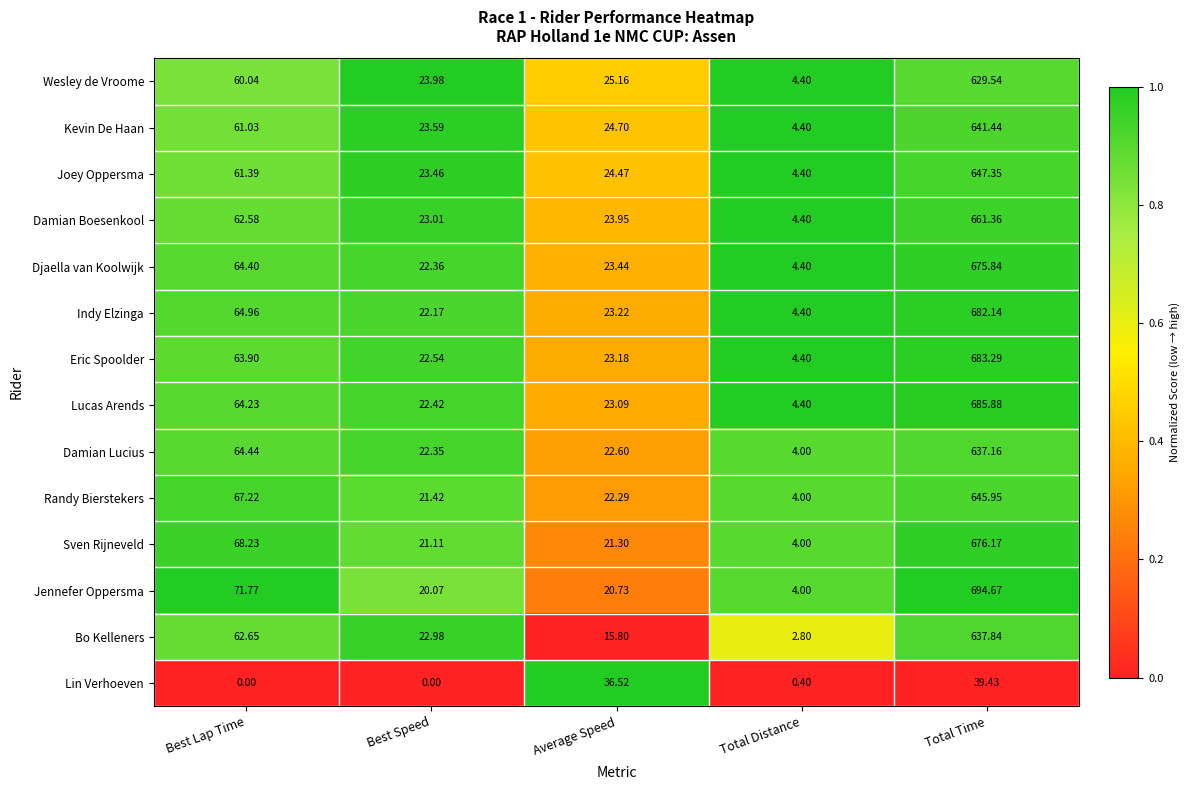

What is the maximum value shown in the chart?

694.7